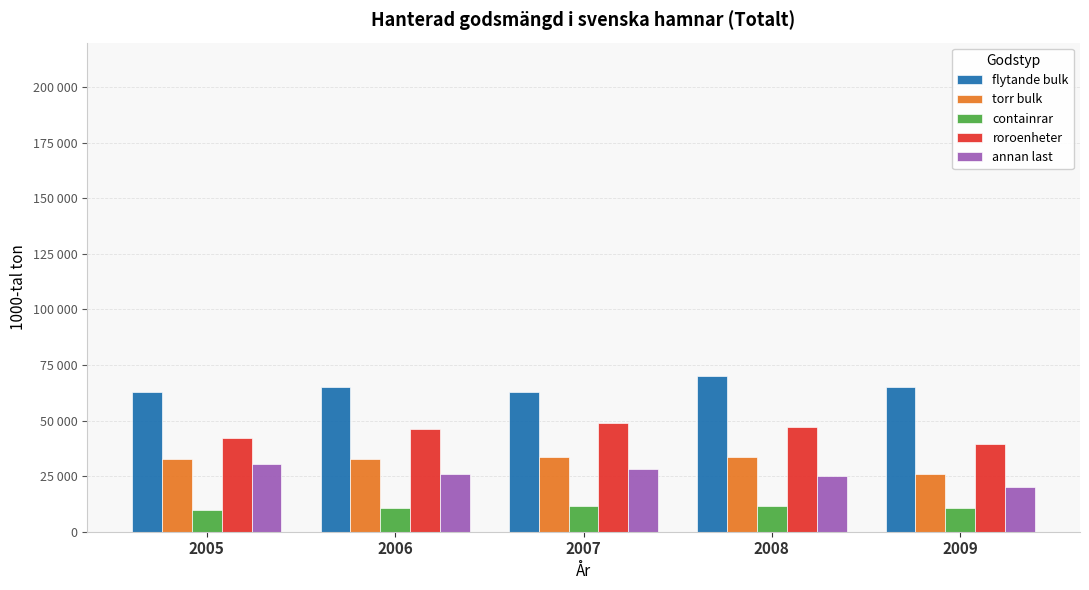

Does the chart contain any negative values?

No